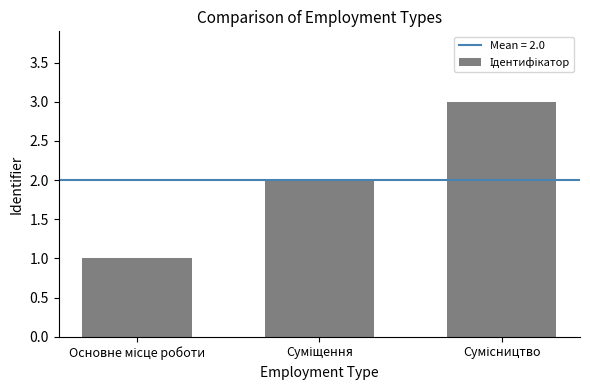

What is the greatest value displayed?

3